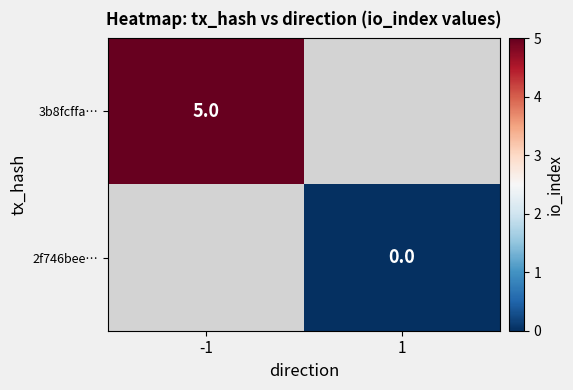

True or false: 3b8fcffa… has a value of 5 at -1.

True